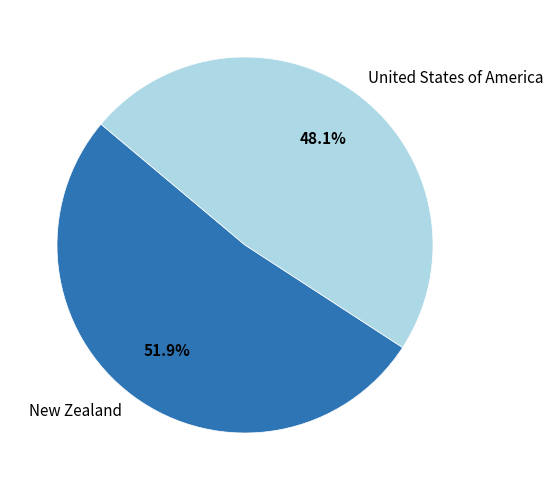

To the nearest percent, what percentage of the pie is United States of America?

48%